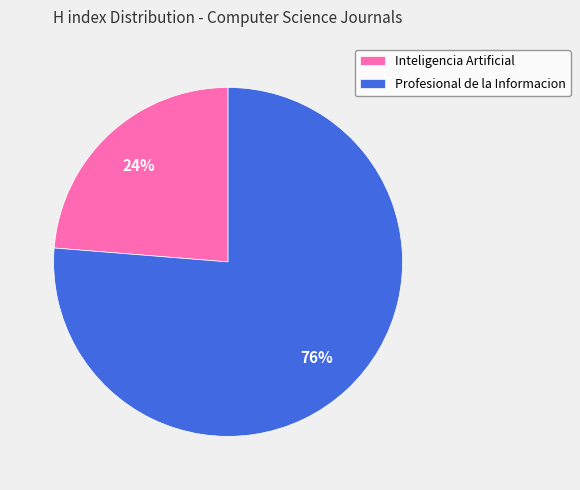

To the nearest percent, what is the average slice percentage?

50%